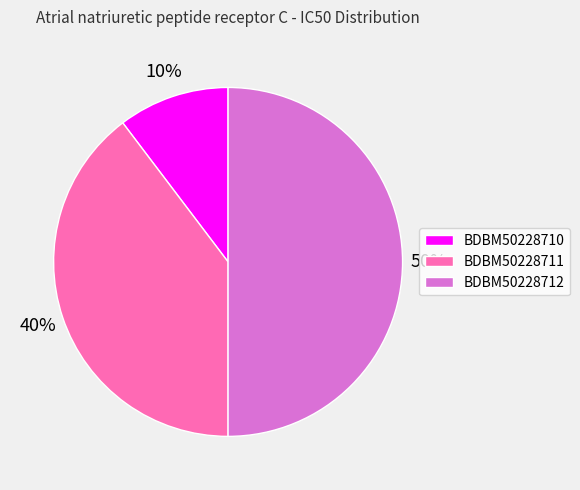

The BDBM50228712 slice represents 50% of the pie. True or false?

True